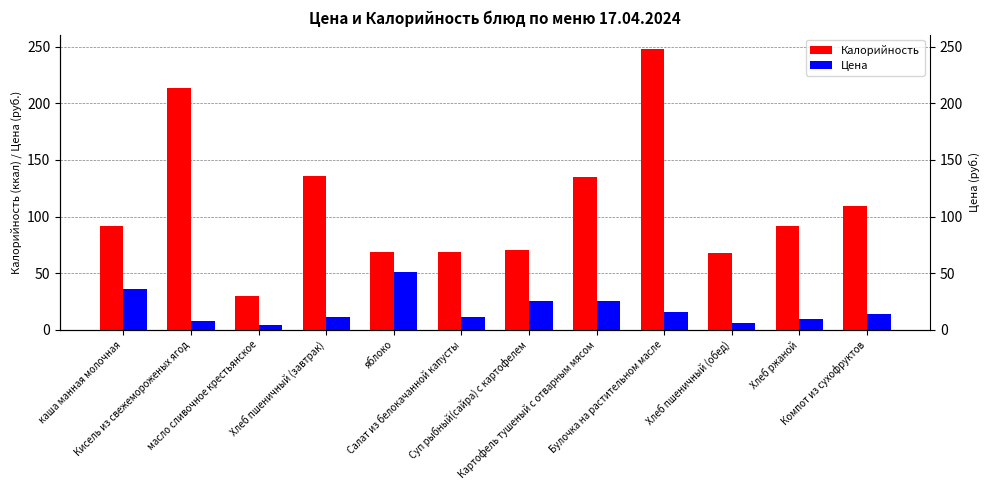

What is the highest value of the Калорийность series?

248.2